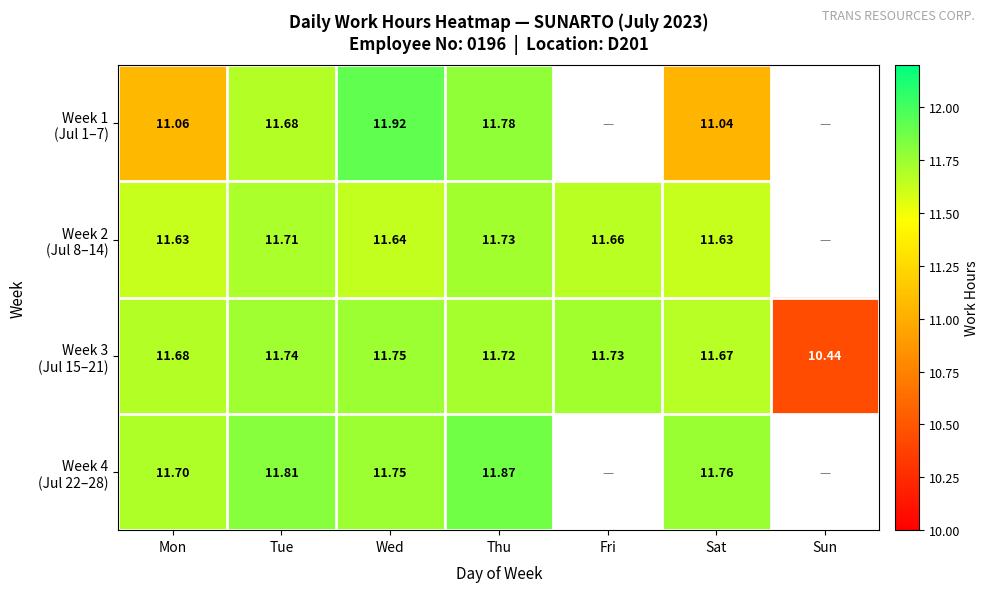

What is the difference between the maximum and minimum values in the Week 3 (Jul 15–21) series?

1.3